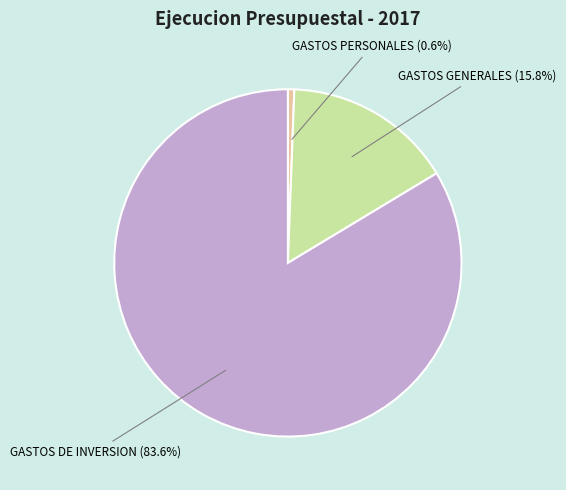

Is there a majority slice in this chart?

Yes